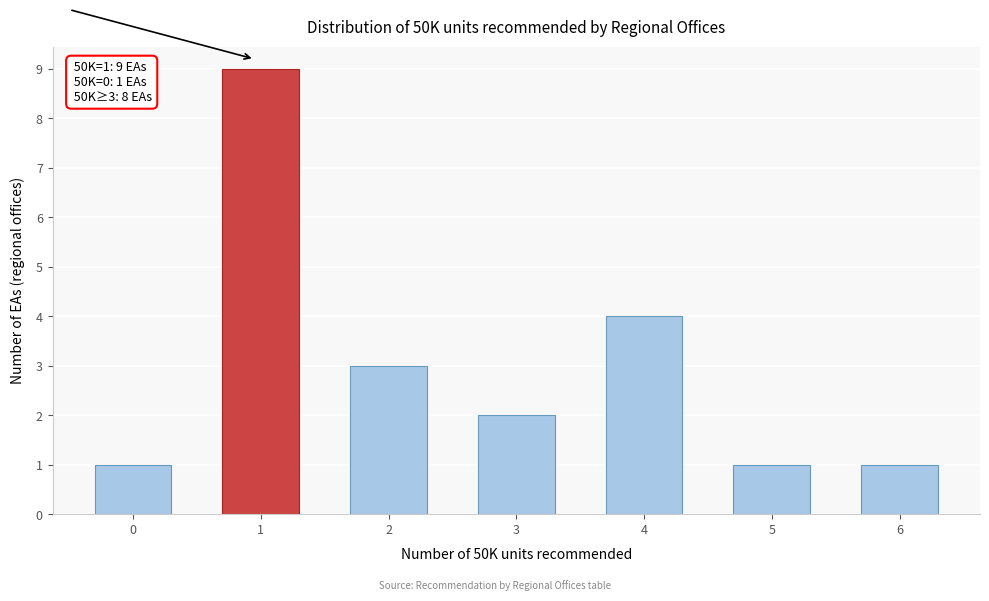

Reading left to right, list all the values displayed in this chart.

0=1	1=9	2=3	3=2	4=4	5=1	6=1